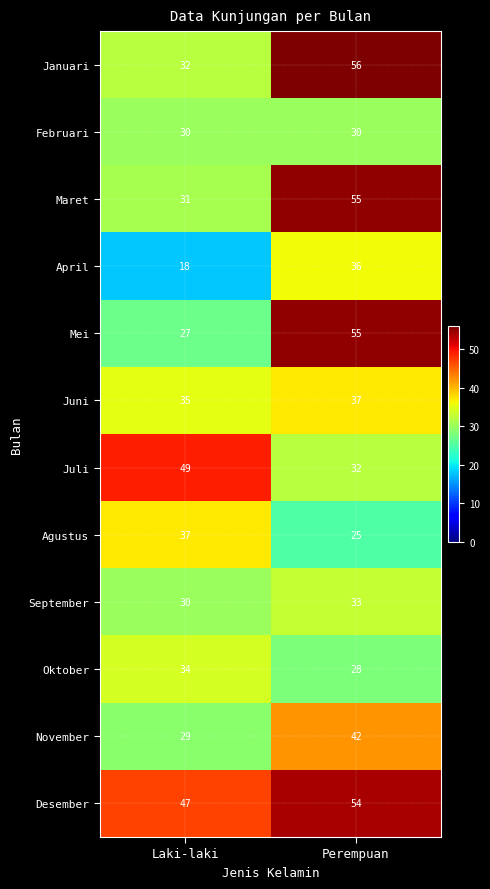

At which label does September reach its minimum?

Laki-laki